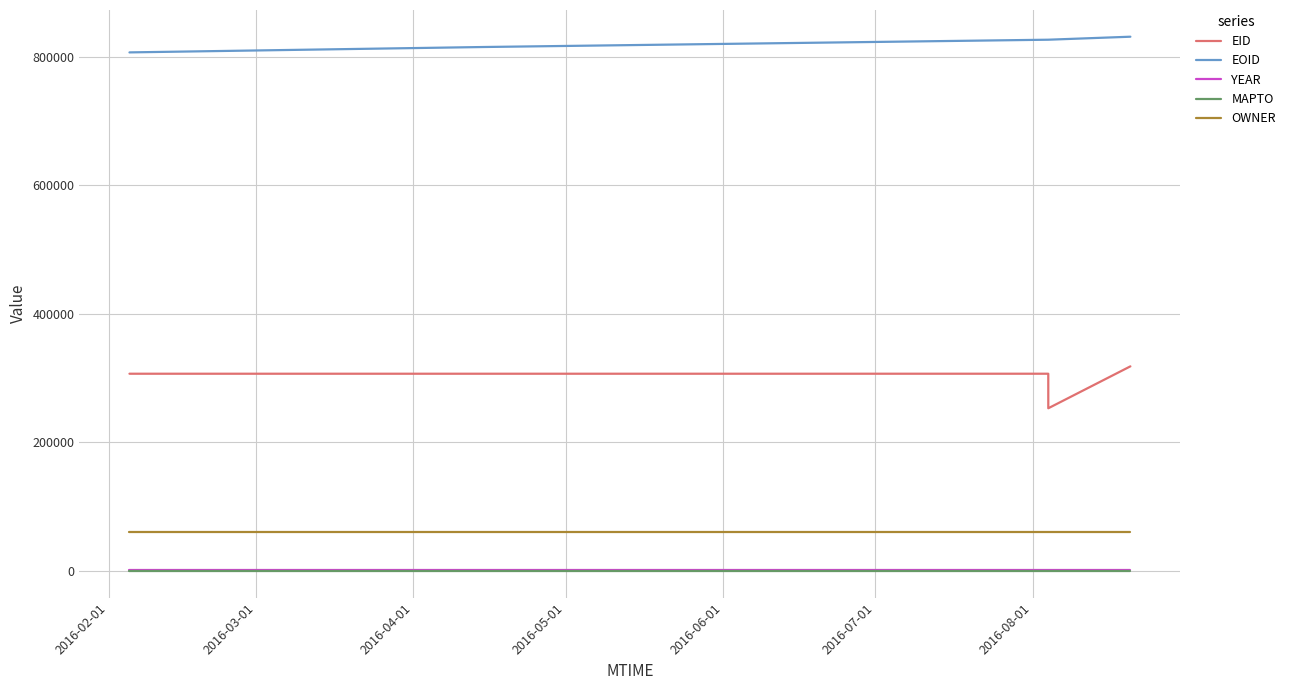

What is the average value of the OWNER series?

60103